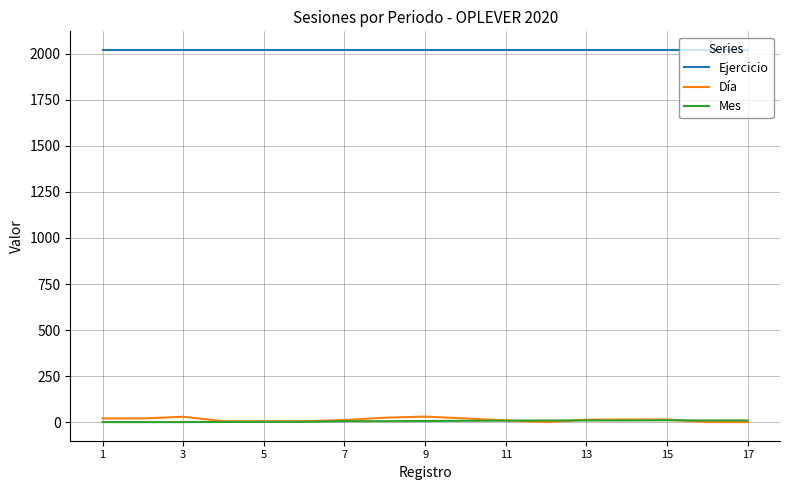

What is the highest value of the Ejercicio series?

2020